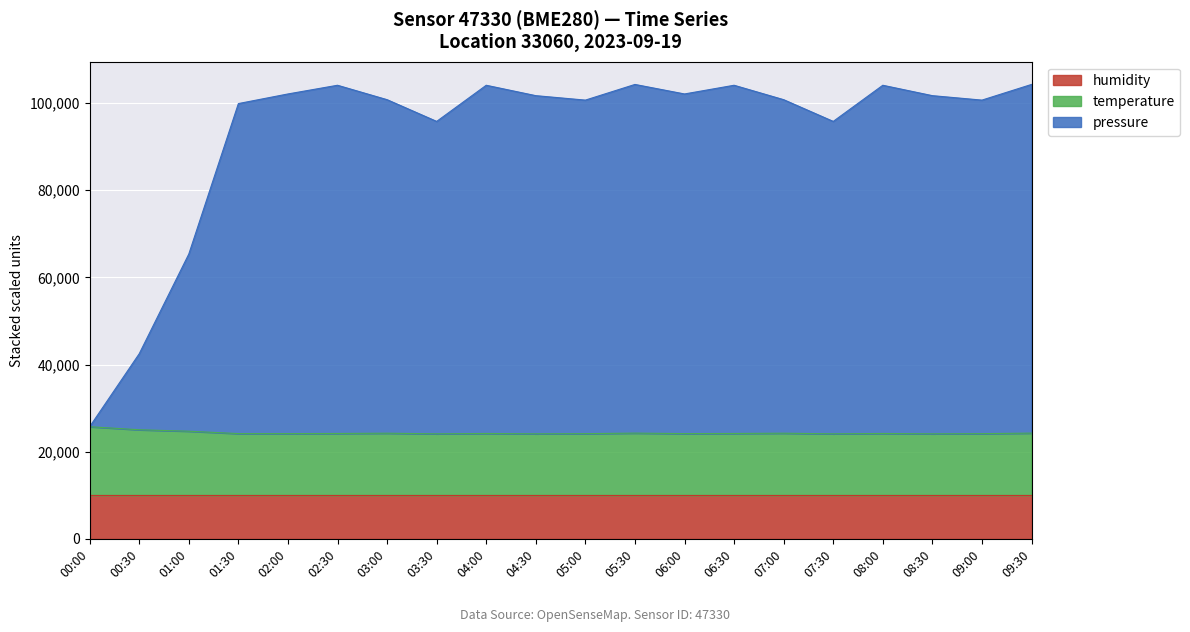

What is the total value across all series at 06:30?

104082.2